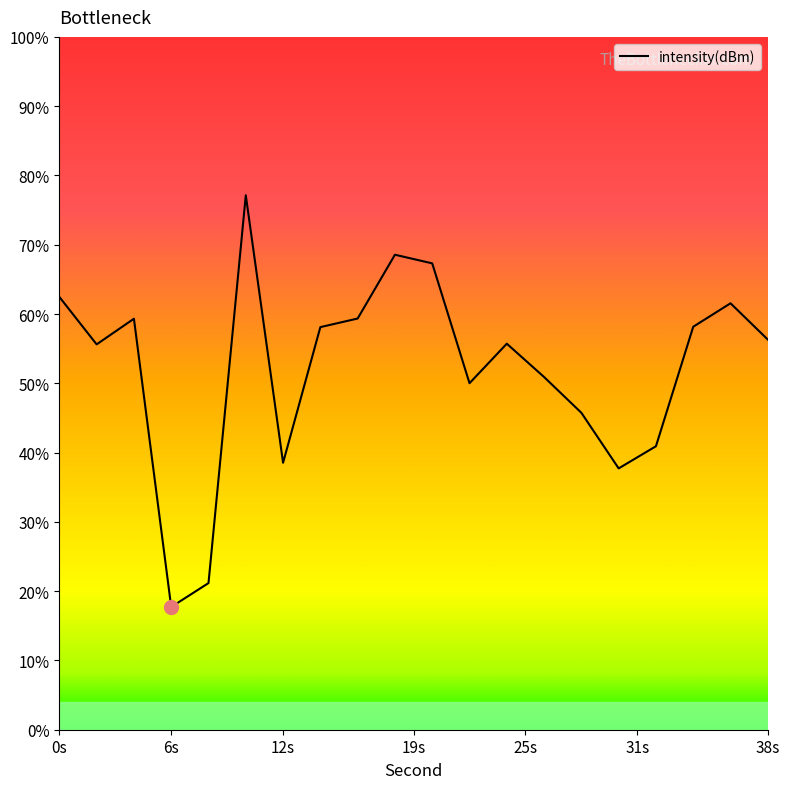

Reading right to left, extract all data points from this chart.

-118.1	-116.5	-117.6	-122.7	-123.7	-121.3	-119.7	-118.3	-120.0	-114.8	-114.4	-117.2	-117.6	-123.4	-111.9	-128.7	-129.7	-117.2	-118.3	-116.3